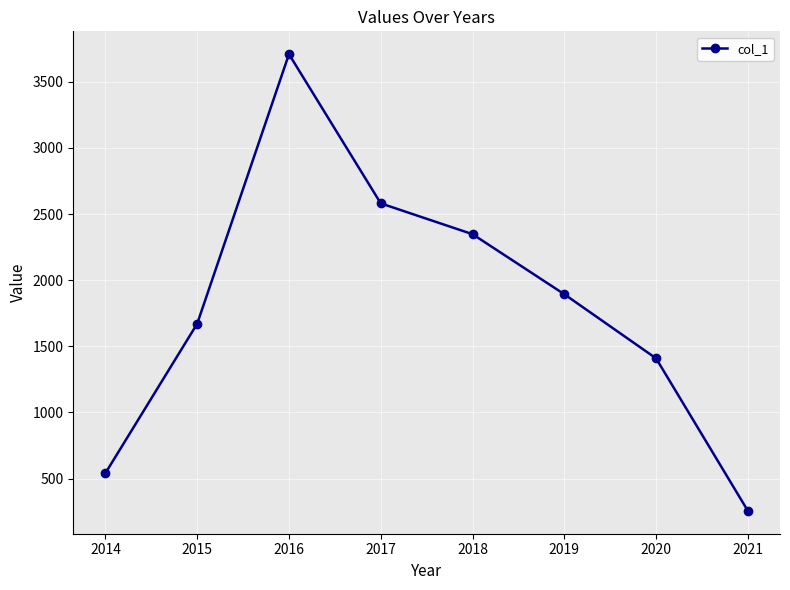

Where is the first local maximum?

2016